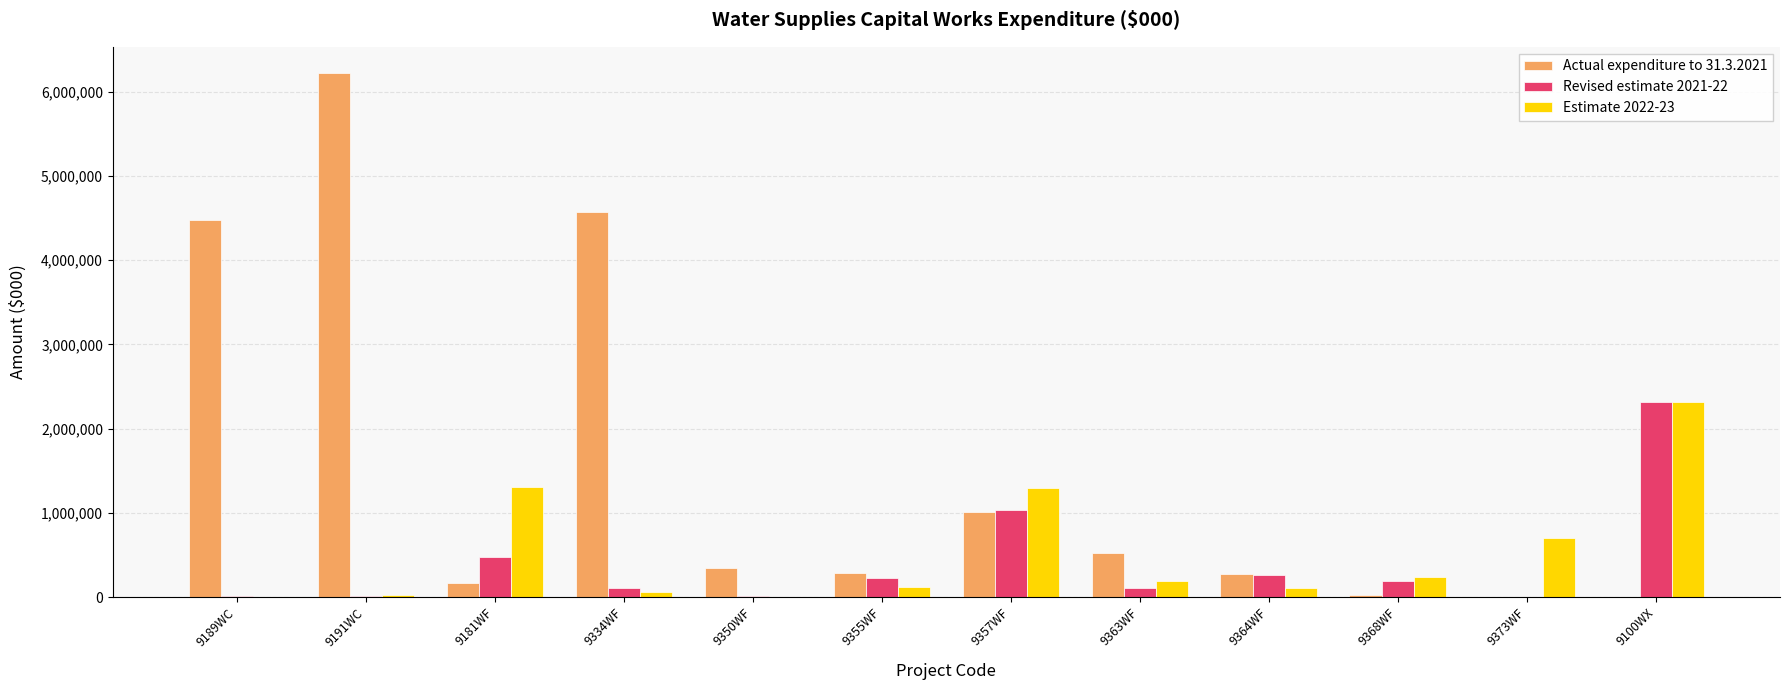

The value of Actual expenditure to 31.3.2021 at 9191WC is 1868865. True or false?

False